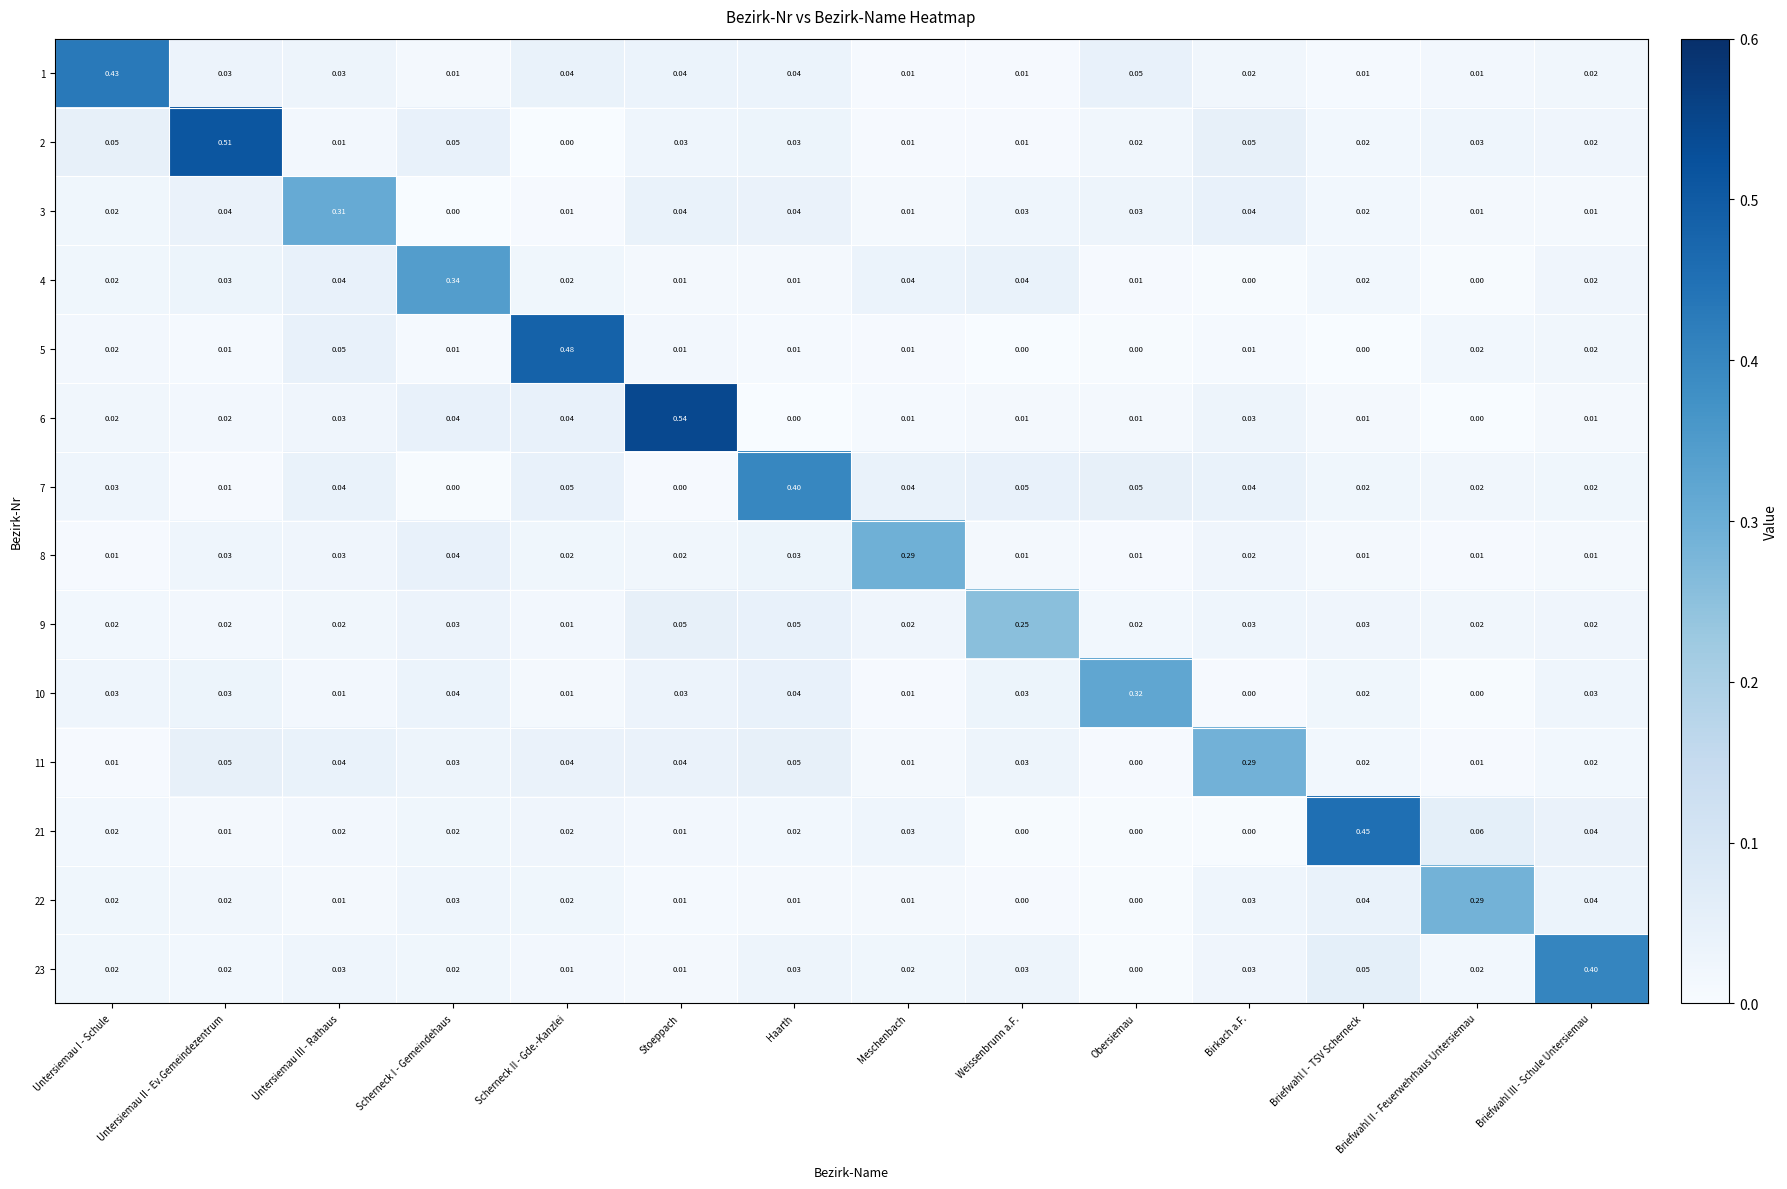

Which category has the highest value across all series?

Stoeppach